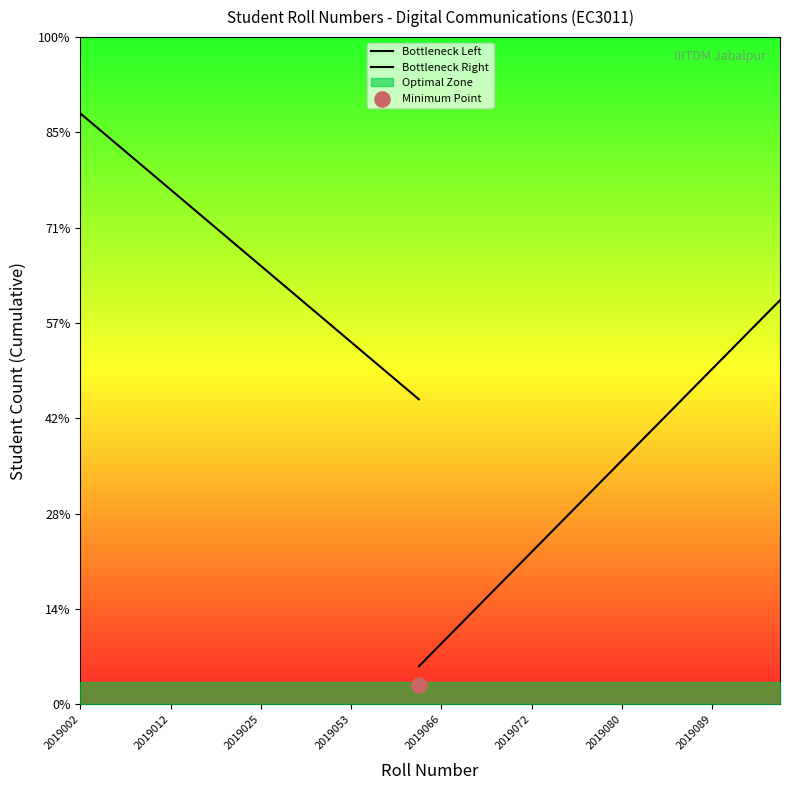

Which has a higher value, 2019056 or 2019038?

2019056